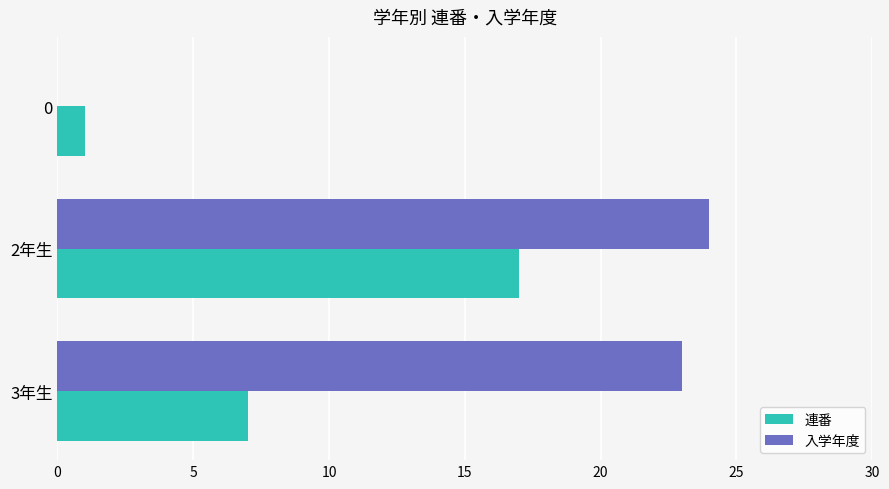

At which category is the sum across all series the highest?

2年生